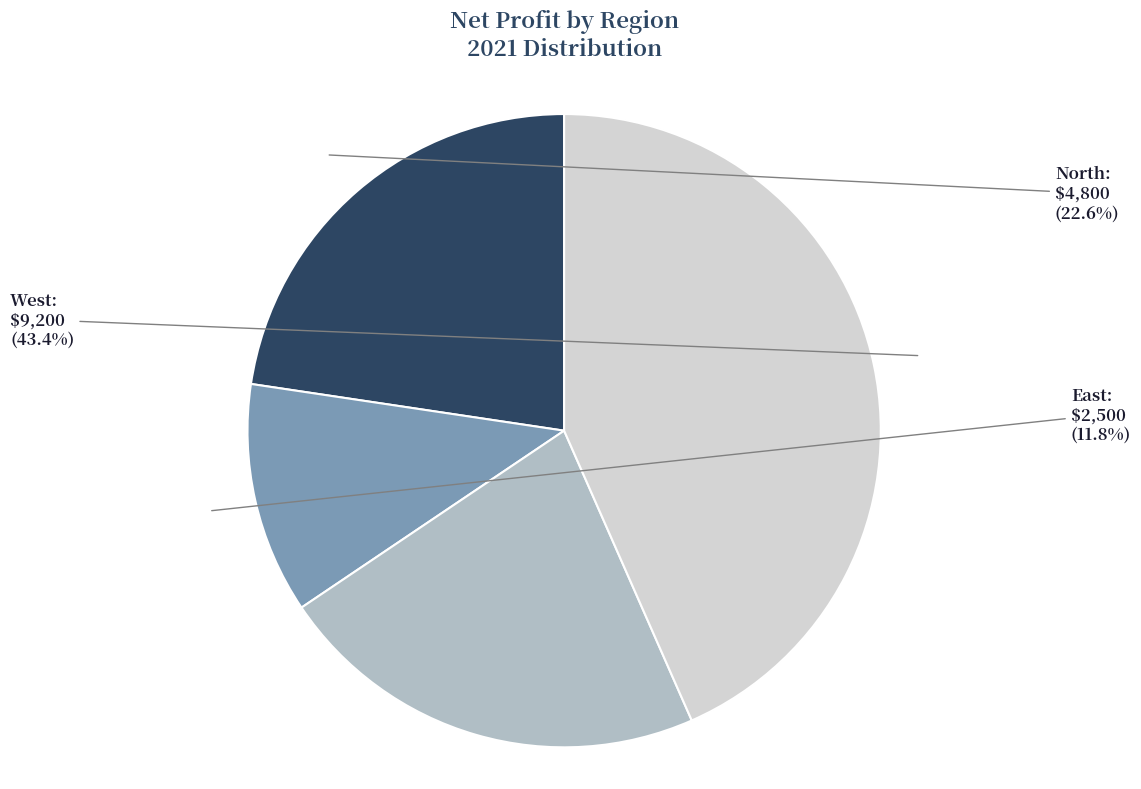

Is there any slice that represents more than half of the pie?

No